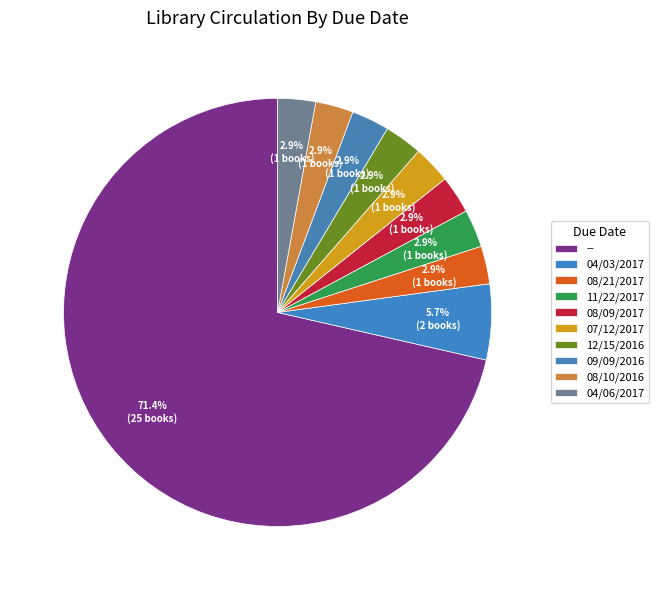

True or false: 07/12/2017 accounts for 1% of the total.

False